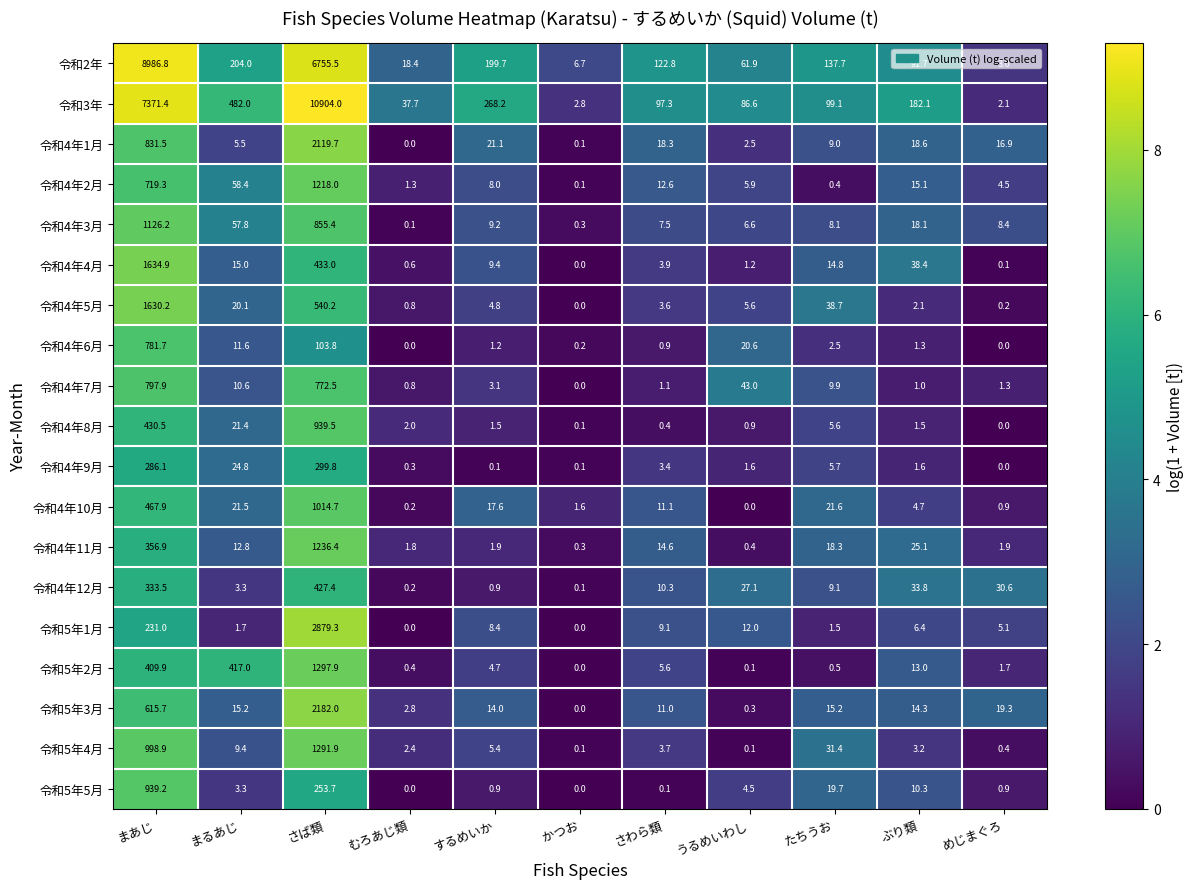

Which series has the largest total across all categories?

令和3年